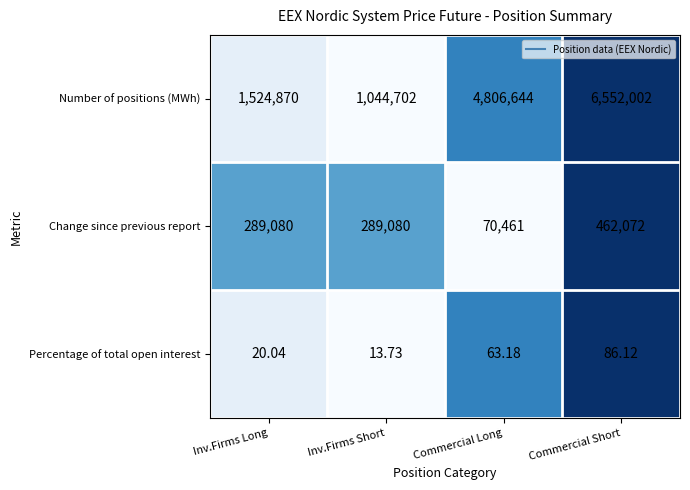

Which category has the lowest value in the Change since previous report series?

Commercial Long